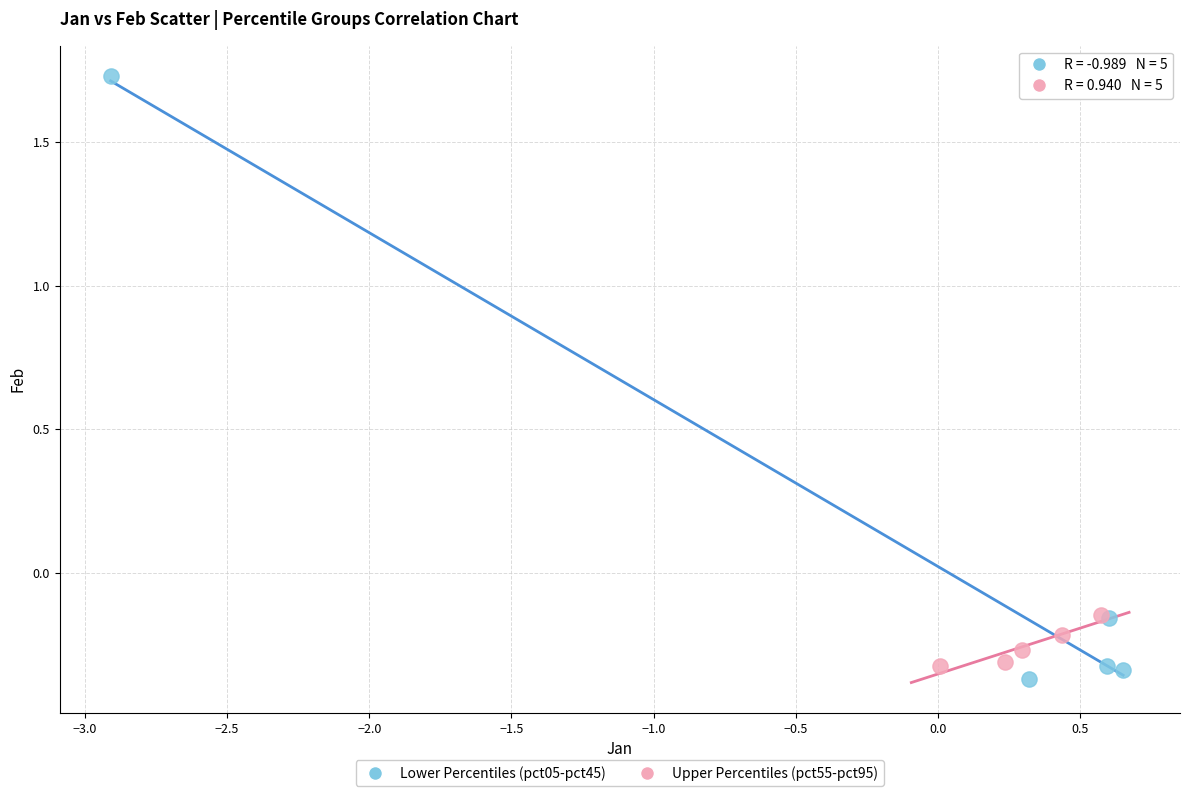

Which series has the widest spread of Y values?

Lower Percentiles (pct05-pct45)